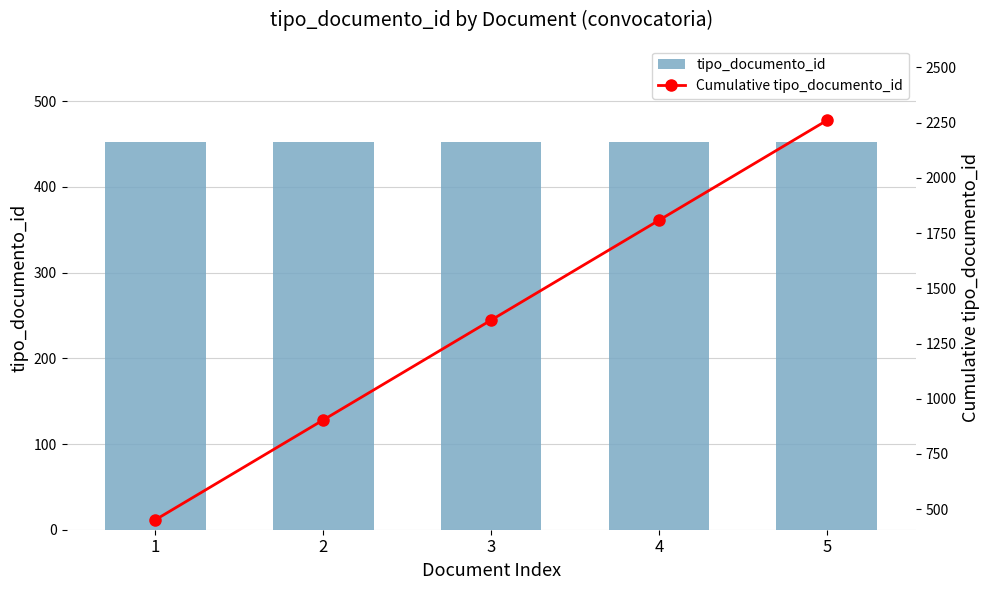

How many series are shown in this chart?

2